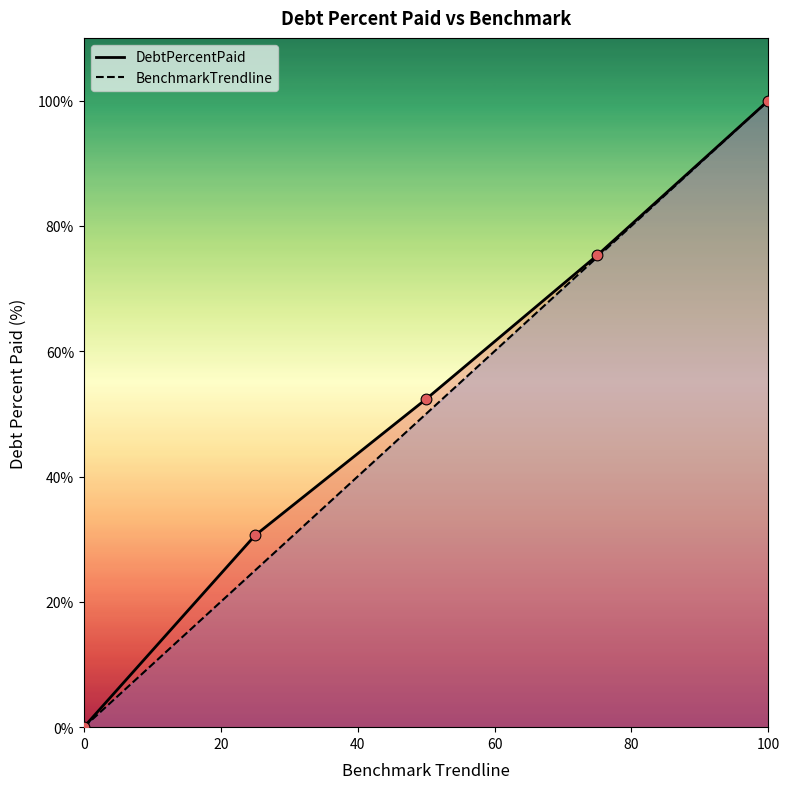

Which series contains the highest Y value?

DebtPercentPaid